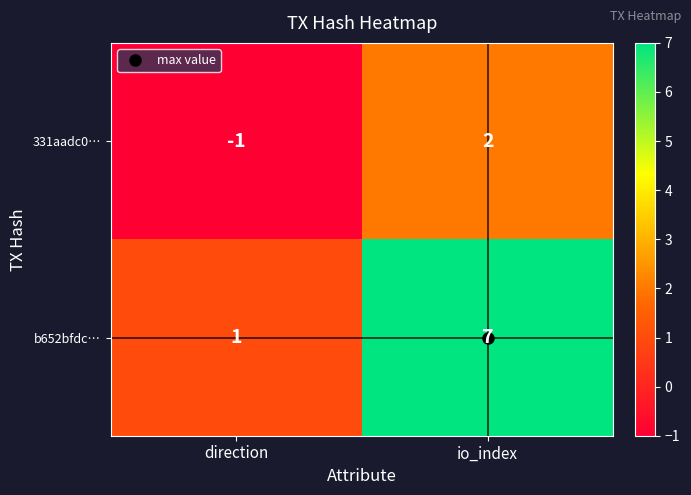

Where is 331aadc0… nearest to the value 0?

direction